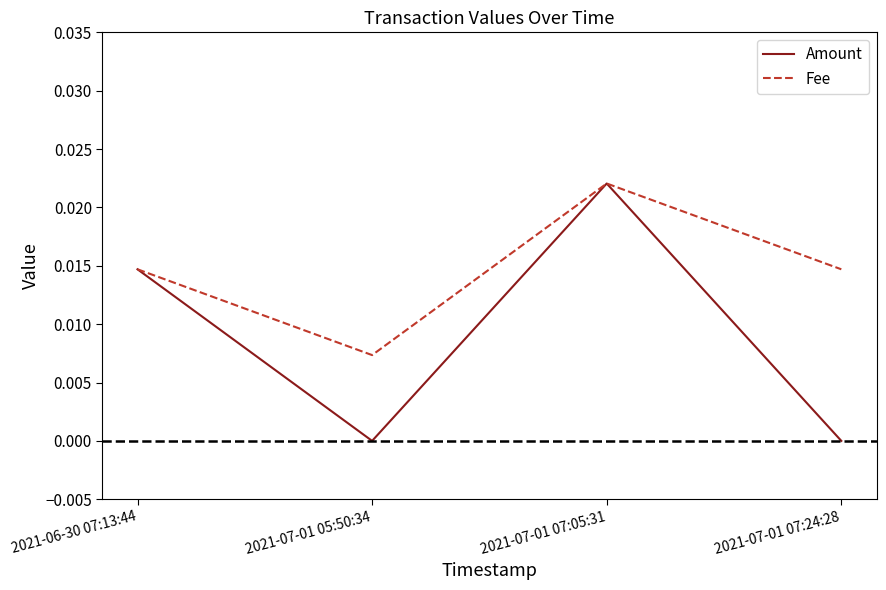

The Fee series shows 0.0 at 2021-07-01 05:50:34. True or false?

True